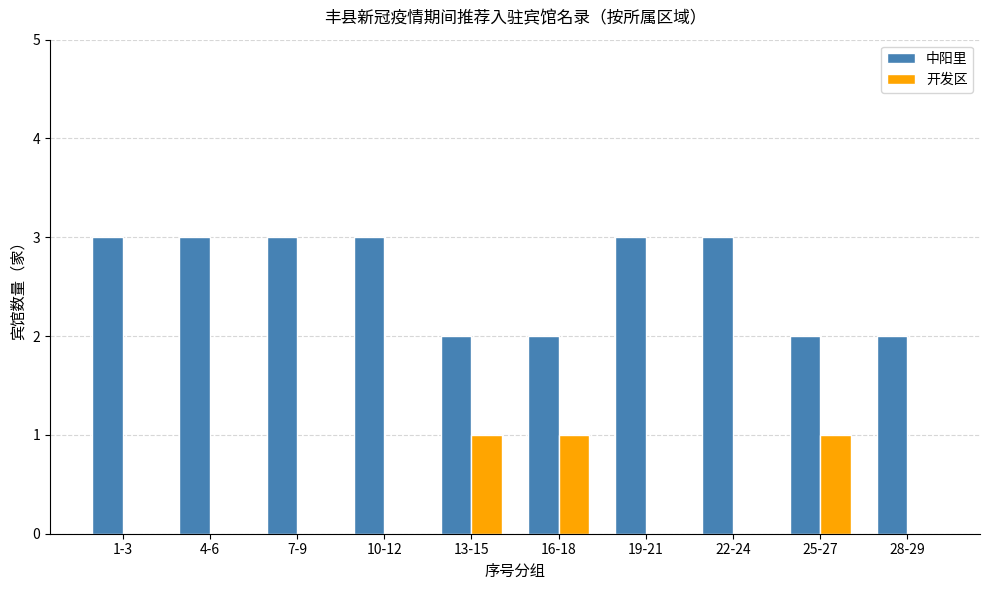

What is the maximum value for 中阳里?

3